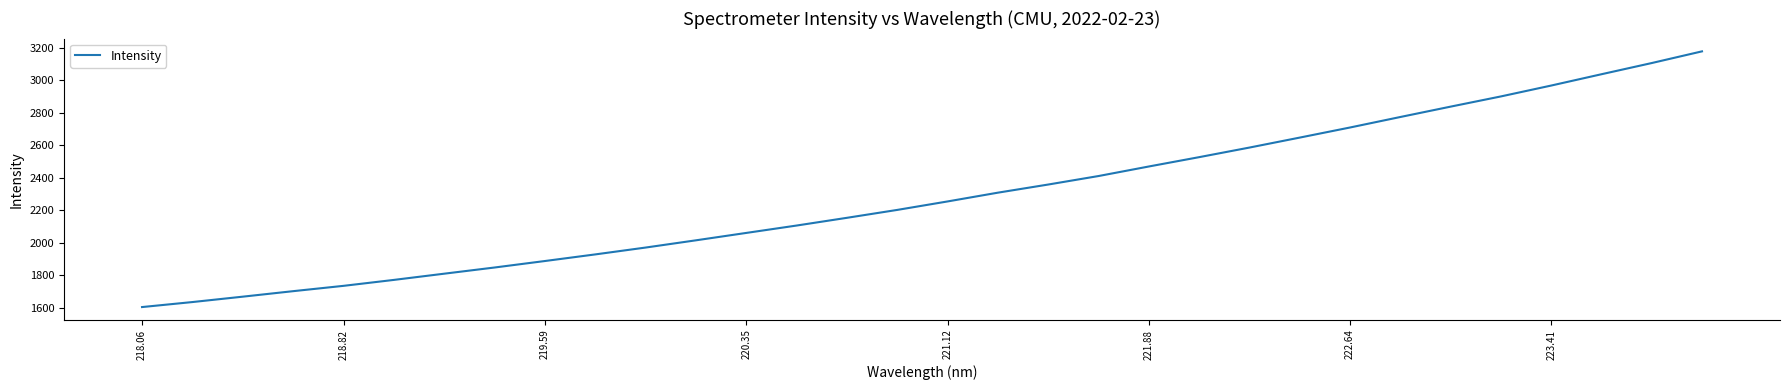

What is the maximum value shown in the chart?

3178.7